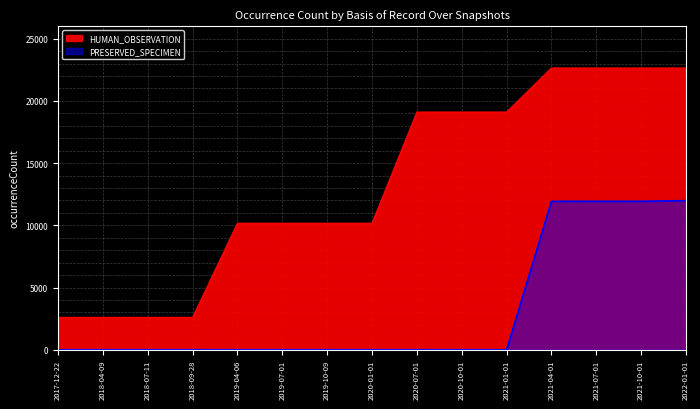

What is the average value of the PRESERVED_SPECIMEN series?

3186